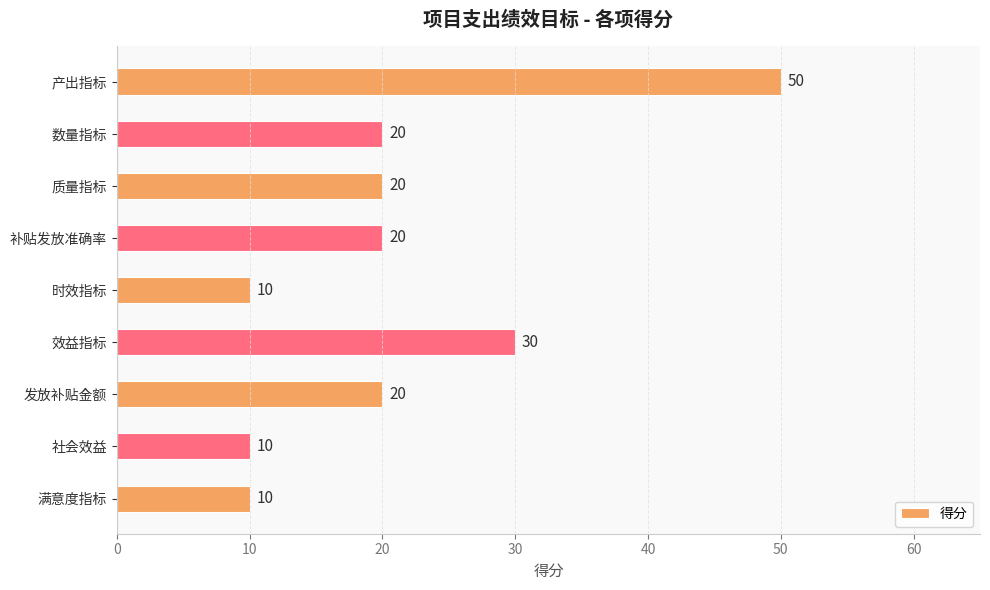

Does the chart contain stacked bars?

No